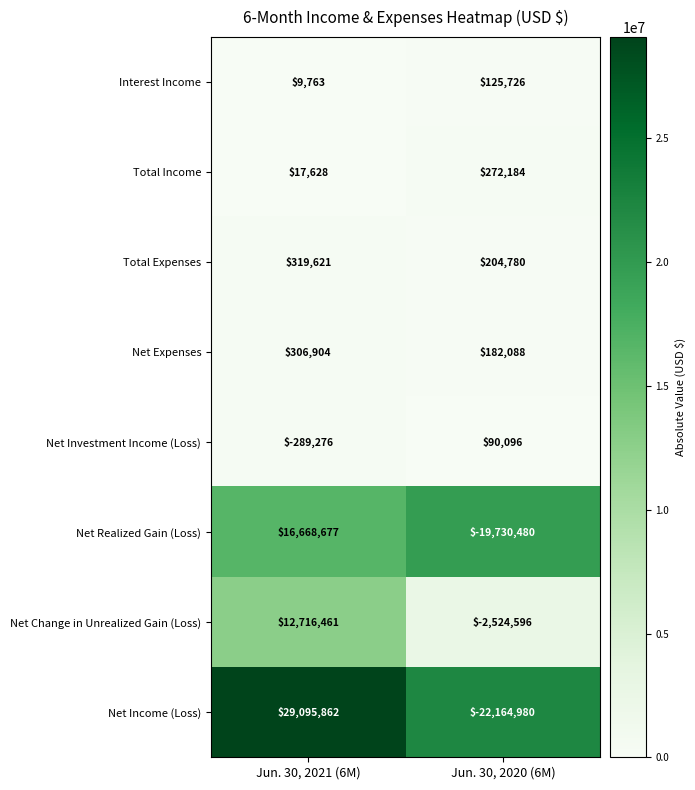

How many positive values does the Net Income (Loss) series have?

1